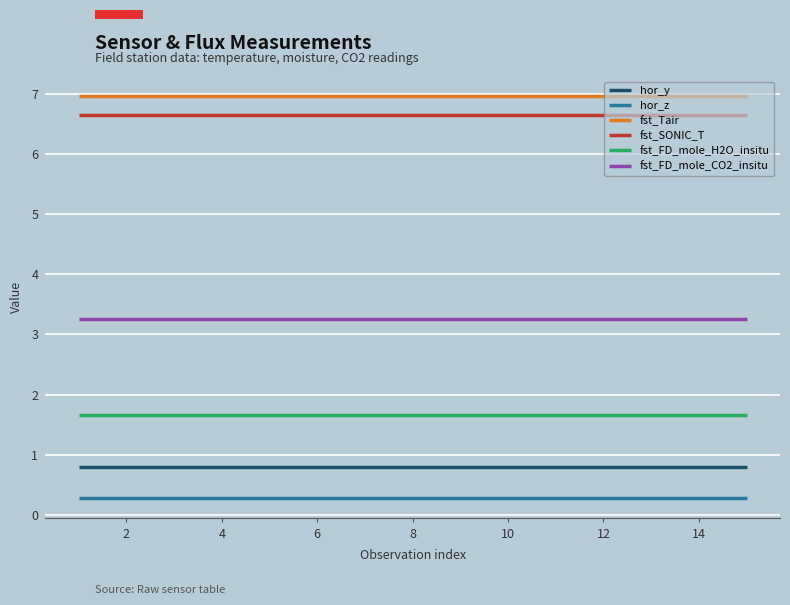

True or false: fst_FD_mole_CO2_insitu and hor_z cross at least once.

False